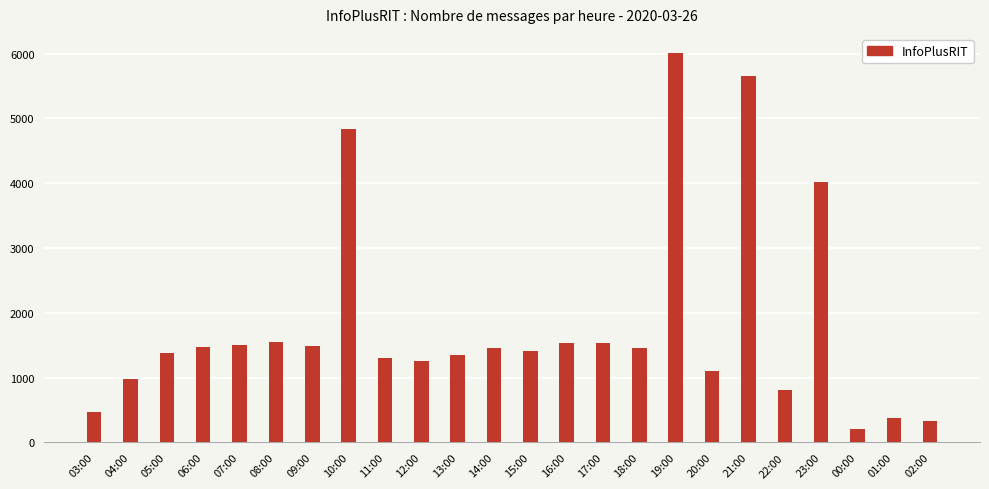

What is the label of the 13th bar from the right?

14:00